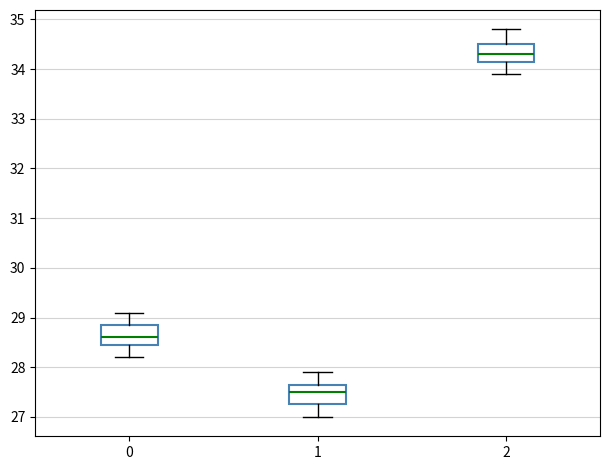

Reading left to right, read every box against the y-axis: the position of its median line, the range the box covers, and the ends of its whiskers. The values are not printed on the chart, so give them approximately, as read against the axis.

0: median 28.6, box 28.5 to 28.9, whiskers 28.2 to 29.1
1: median 27.5, box 27.3 to 27.7, whiskers 27.0 to 27.9
2: median 34.3, box 34.2 to 34.5, whiskers 33.9 to 34.8